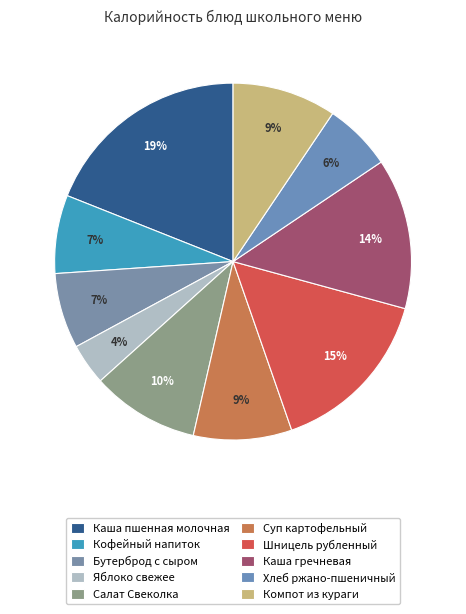

What is the largest slice in the pie chart?

Каша пшенная молочная